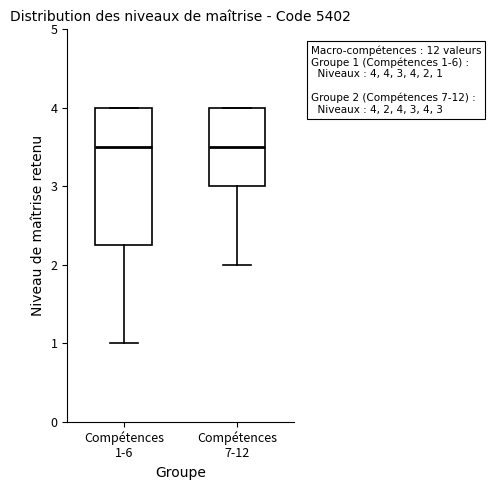

Comparing the boxes themselves (not the whiskers), which one is the tallest?

Compétences 1-6